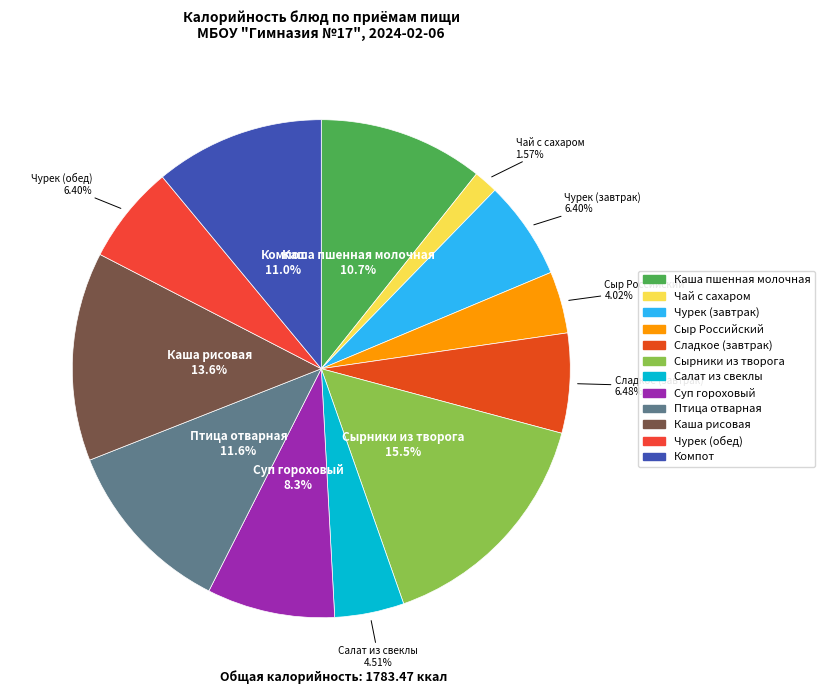

What percentage is the Чай с сахаром slice, to the nearest percent?

2%